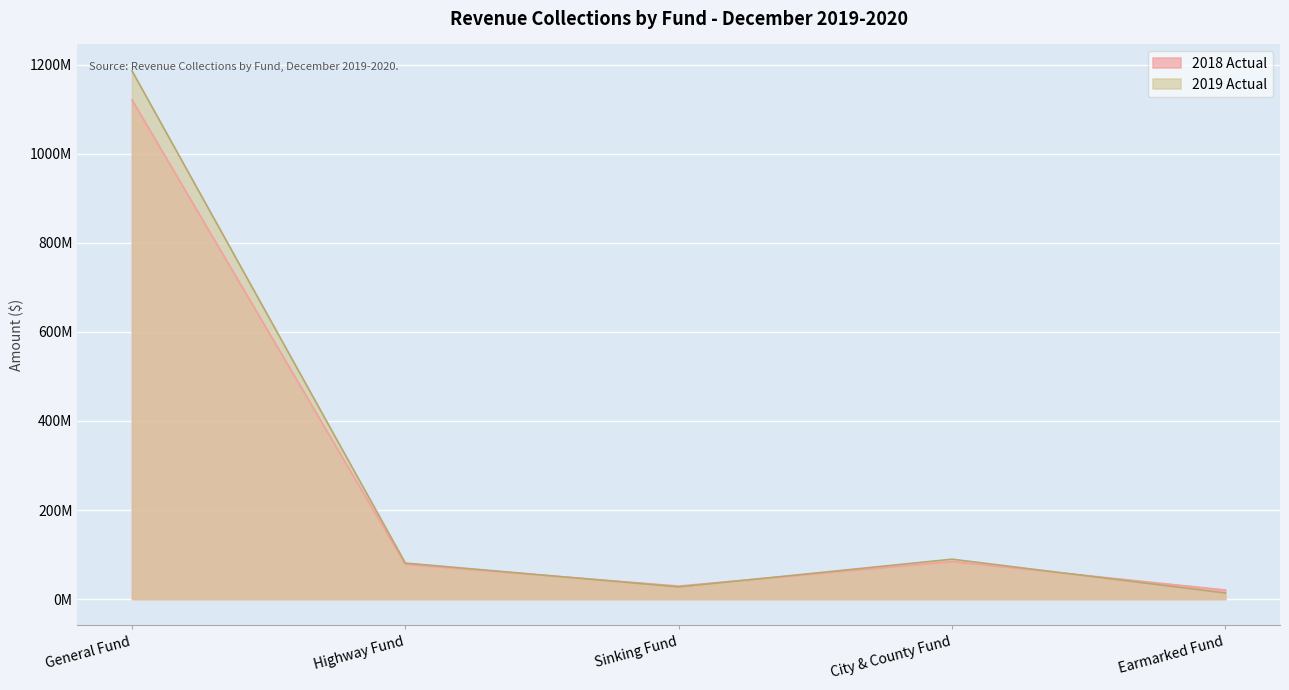

What is the difference between the maximum and minimum values in the 2018 Actual series?

1100530000